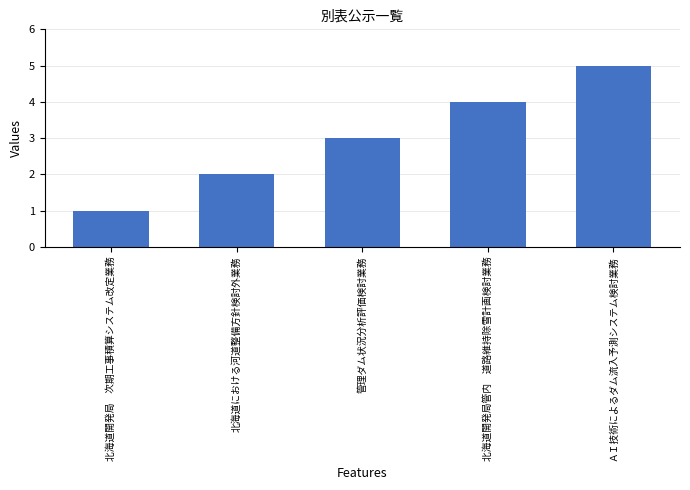

Reading right to left, transcribe all the data shown in this chart.

5	4	3	2	1